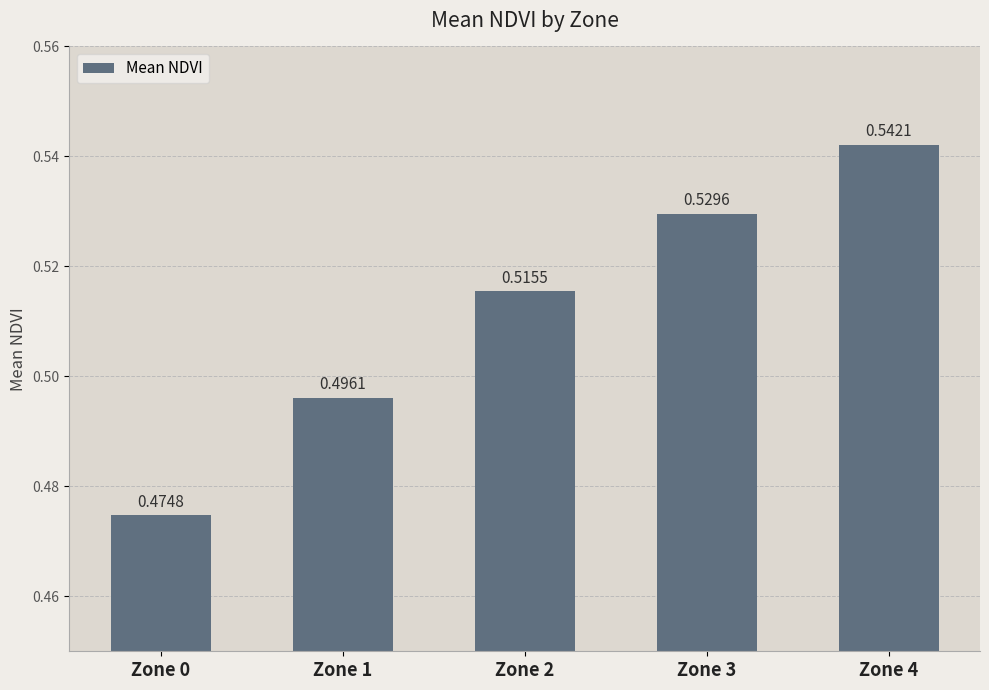

Between Zone 2 and Zone 0, which is larger?

Zone 2